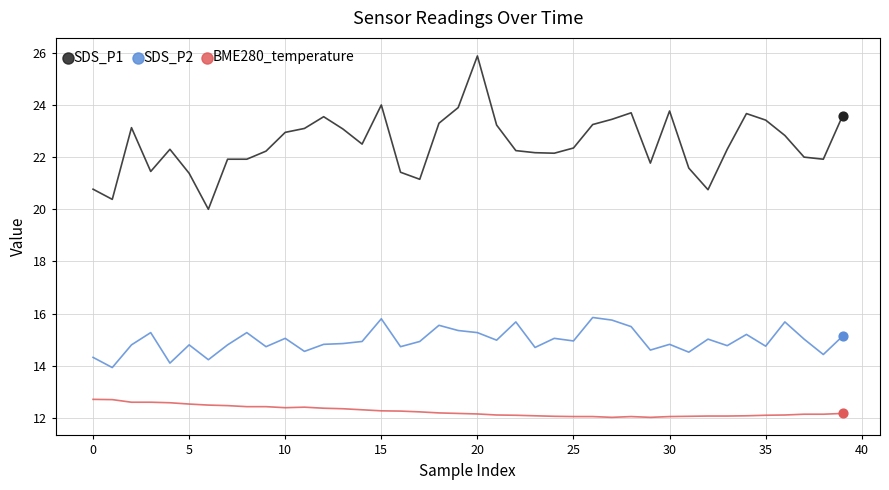

Which series has the largest total across all categories?

SDS_P1